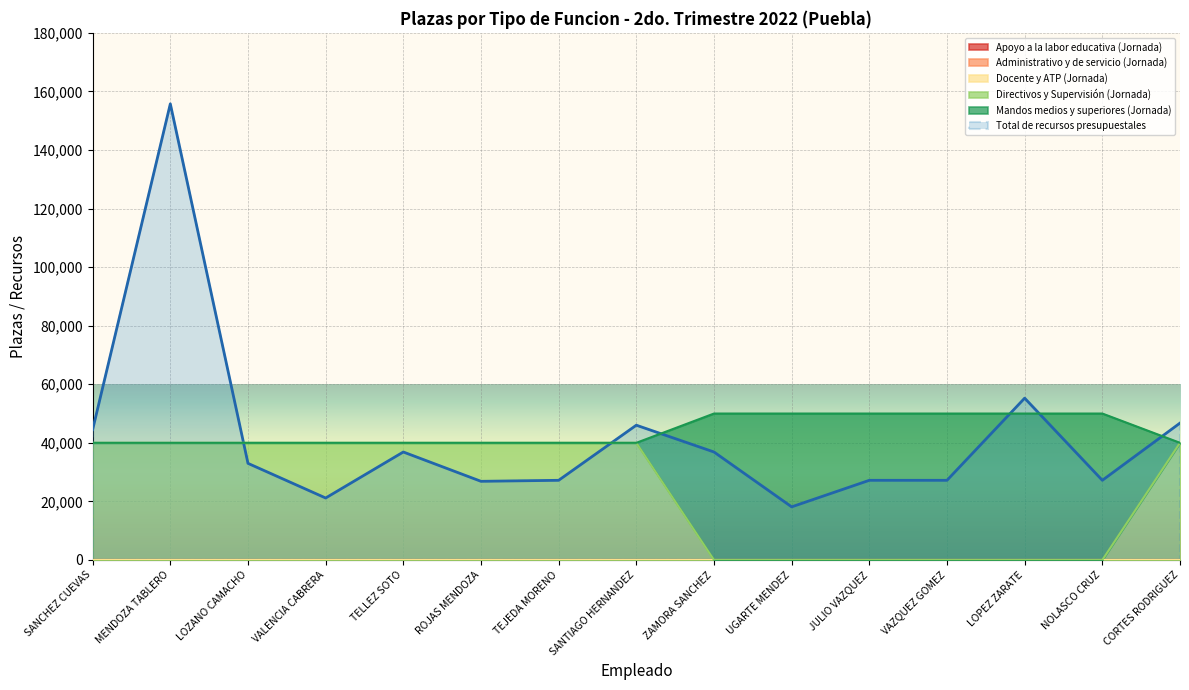

What is the sum of all Total recursos values?

629918.6